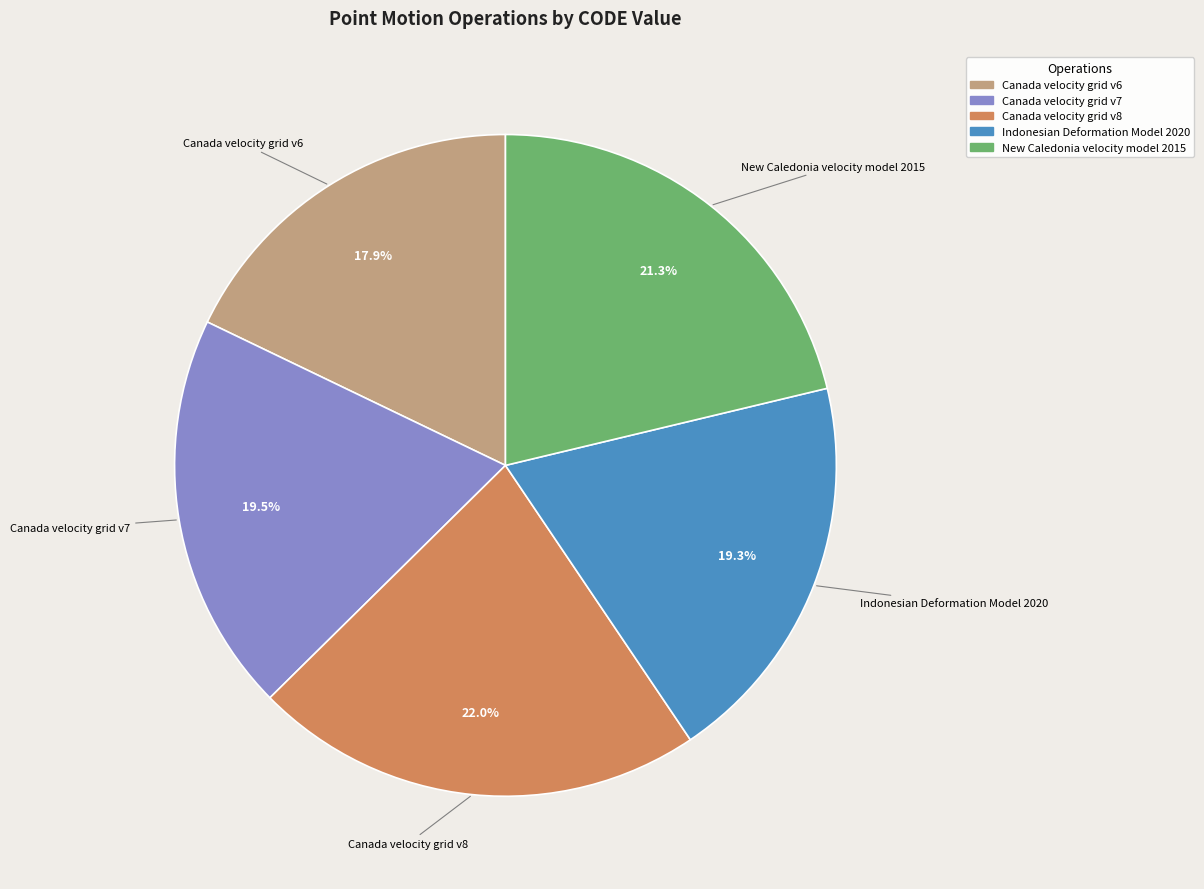

Which category has the biggest portion of the pie?

Canada velocity grid v8